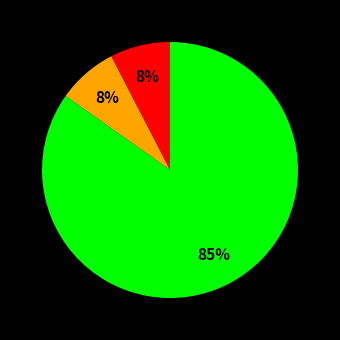

Is there any slice that represents more than half of the pie?

Yes